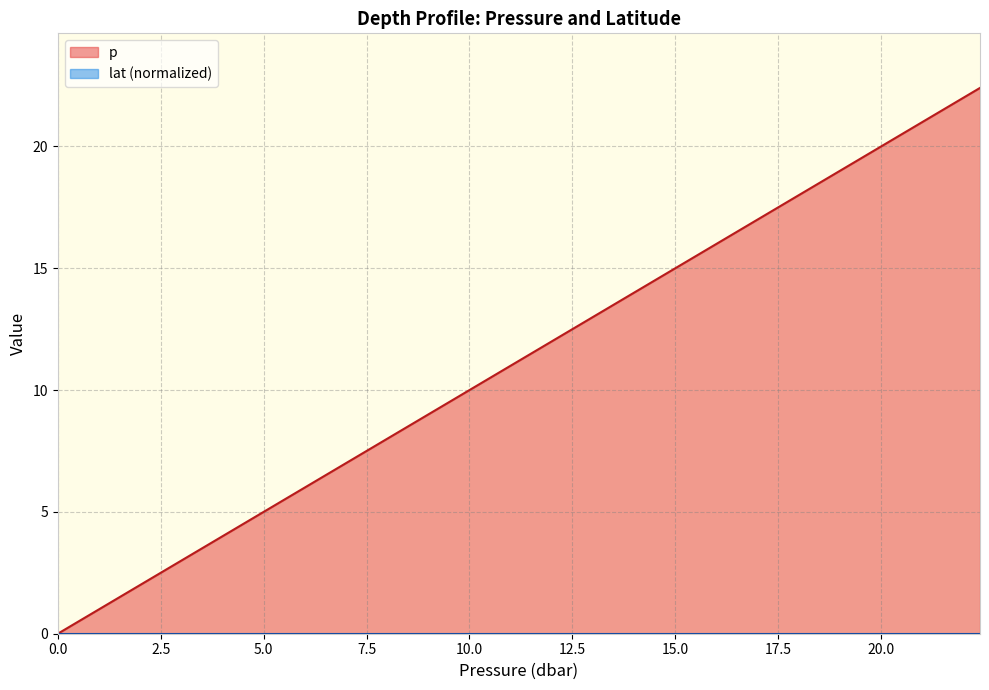

True or false: the data has more than 2 interior local peaks.

False